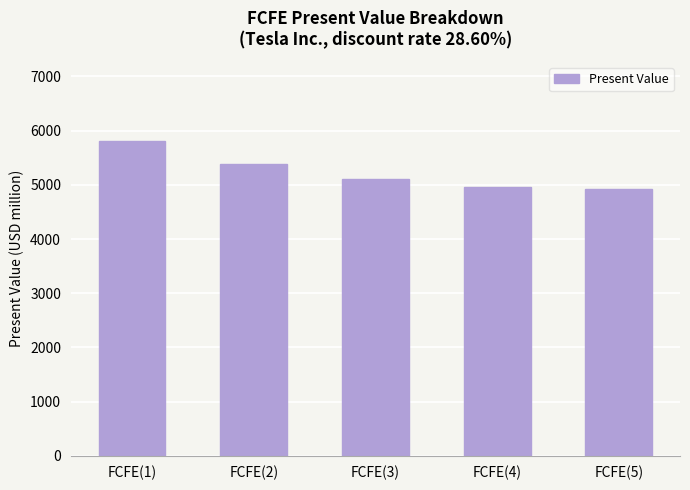

What is the difference between the values at FCFE(4) and FCFE(2)?

429